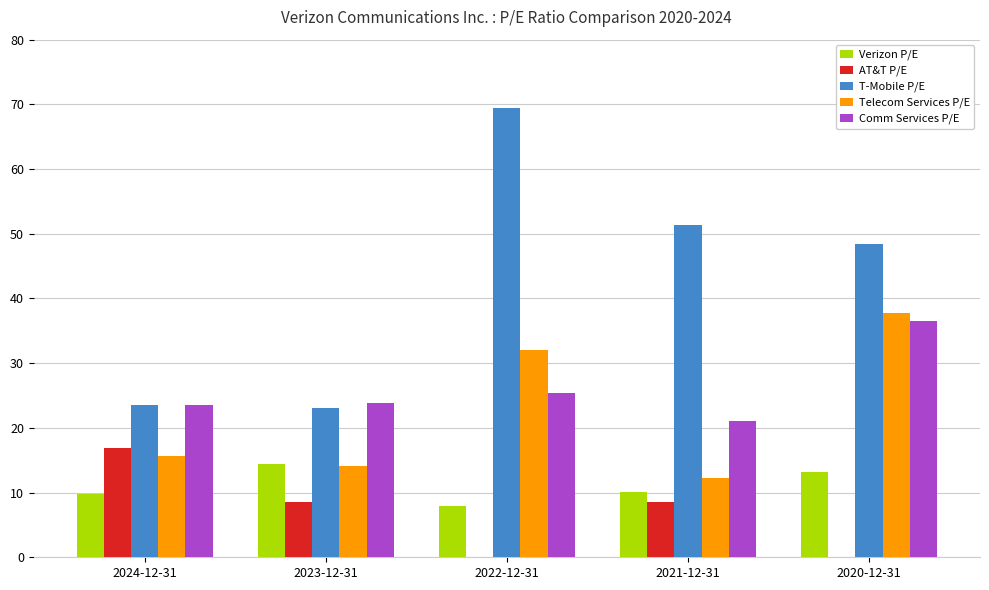

Which category has the highest value in the Verizon P/E series?

2023-12-31